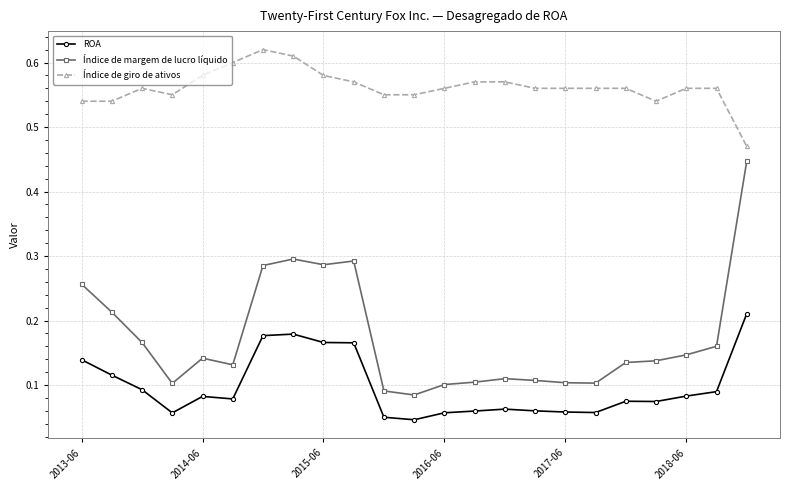

At how many categories does at least one series exceed 0?

23